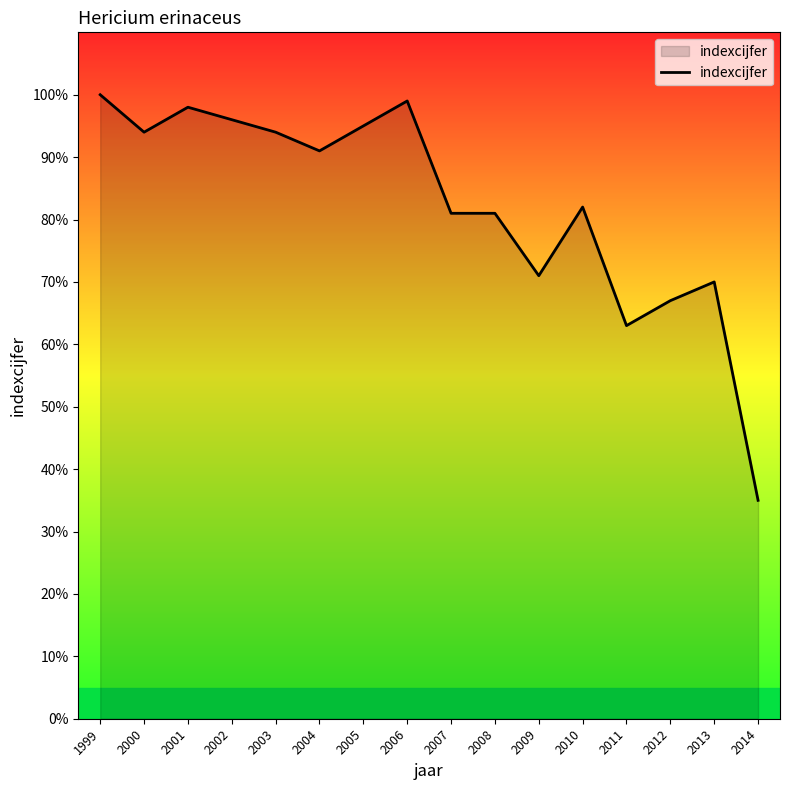

How many lines are shown in the chart?

1